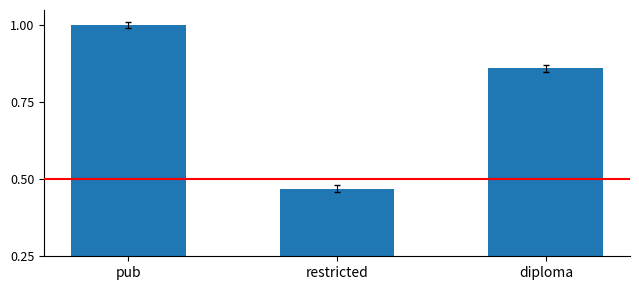

What is the label of the 1st bar from the right?

diploma